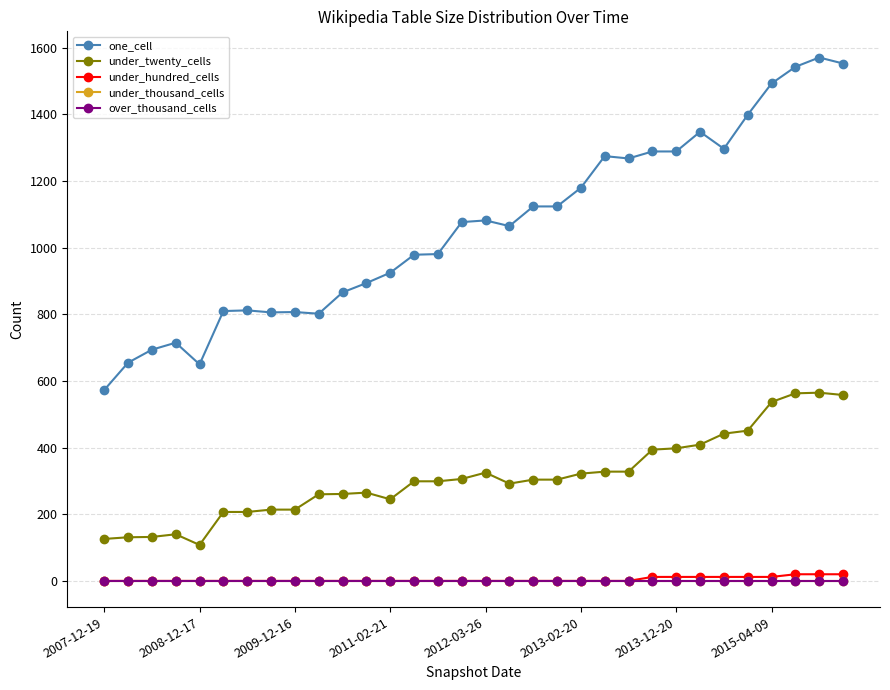

Which series has the widest spread of values?

one_cell